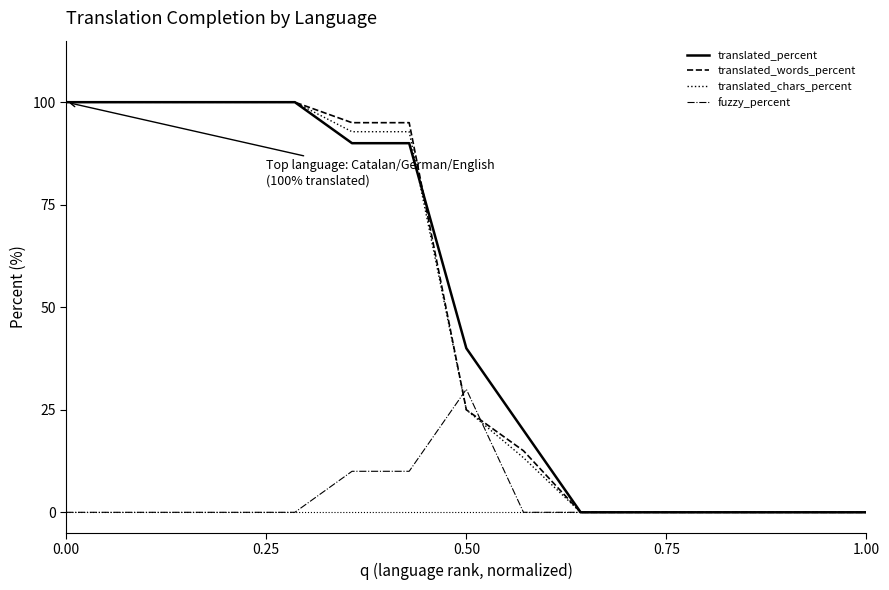

How many lines are shown in the chart?

4